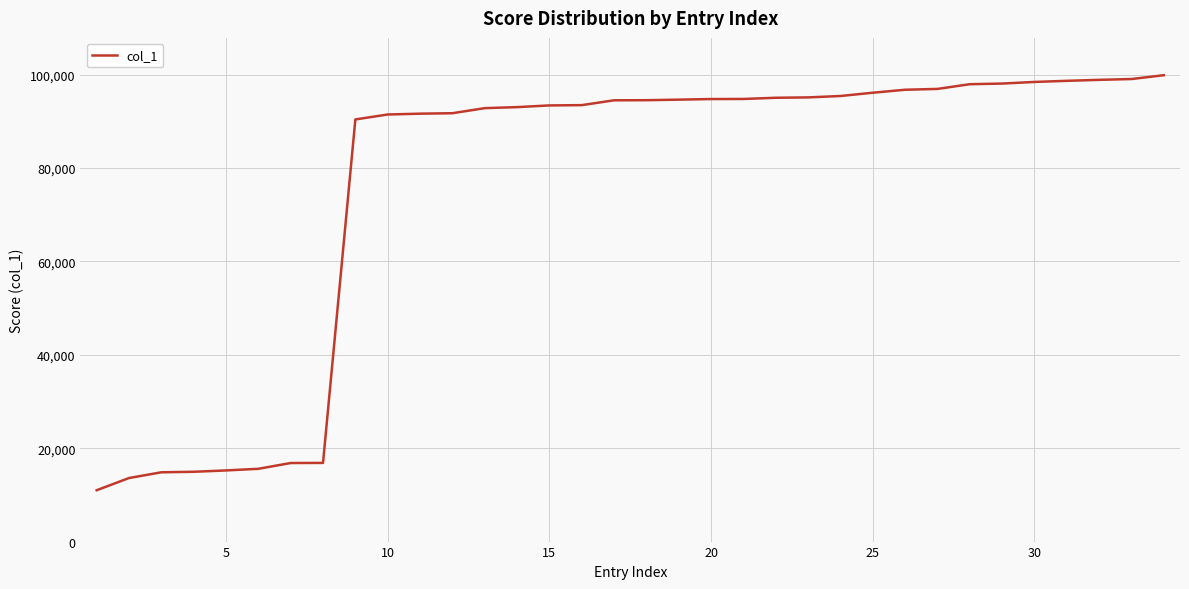

What is the difference between the maximum and minimum values?

88907